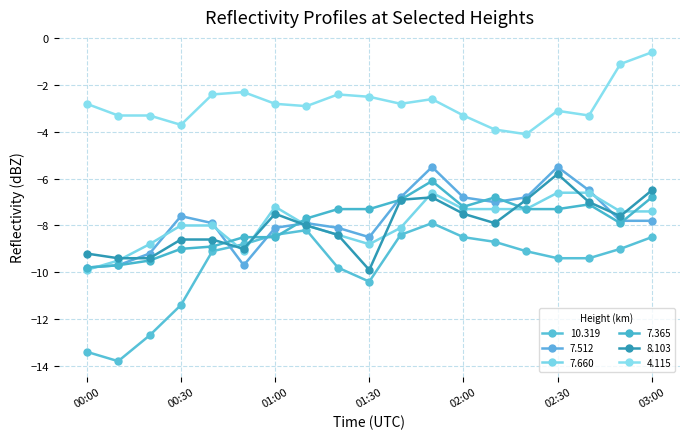

Where is the first local minimum for 10.319?

00:10